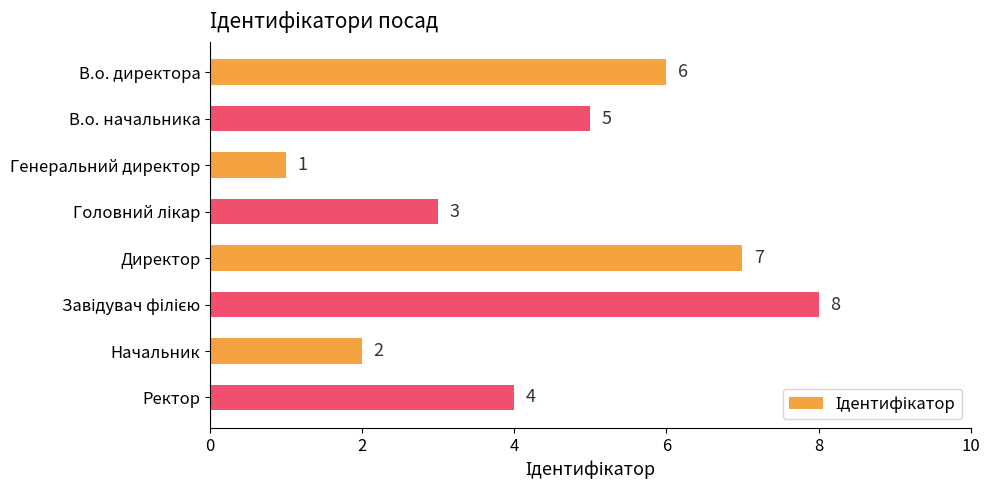

What is the value of the 5th bar from the top?

7